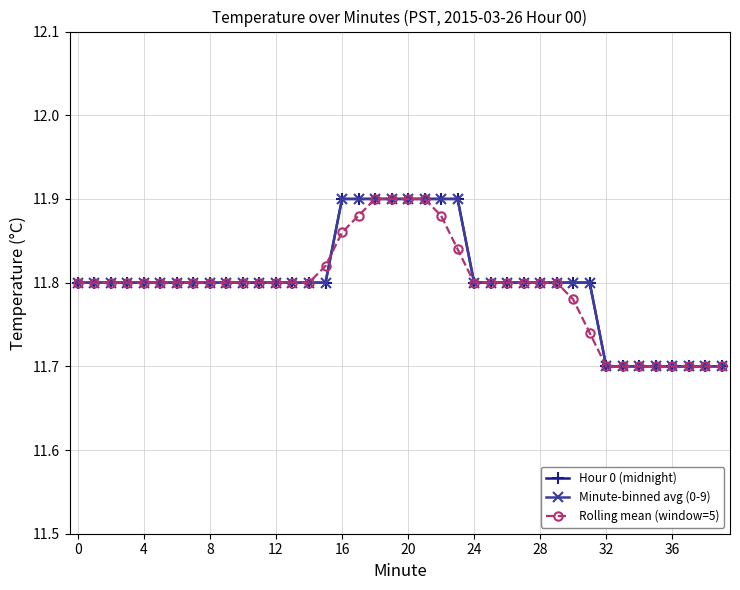

Does the chart have visible grid lines?

Yes